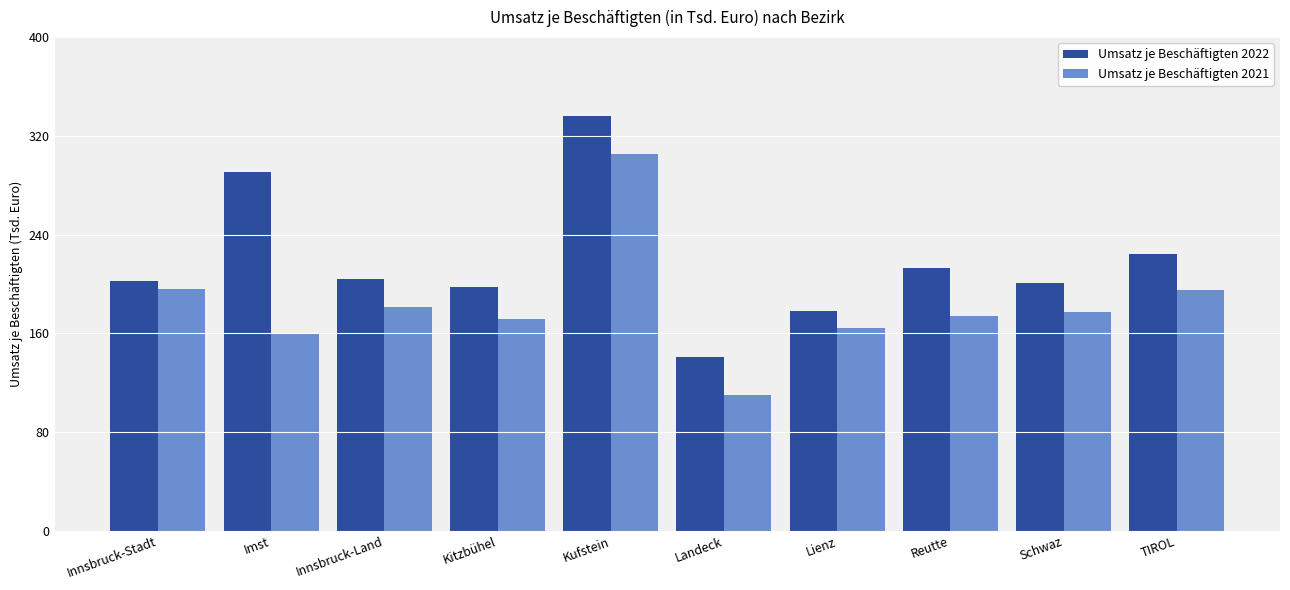

What is the lowest value of the Umsatz je Beschäftigten 2022 series?

141.0